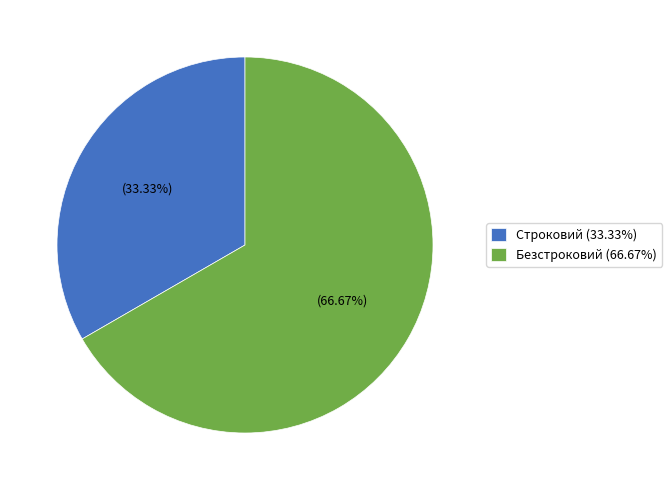

Rank the categories by value from highest to lowest.

Безстроковий, Строковий